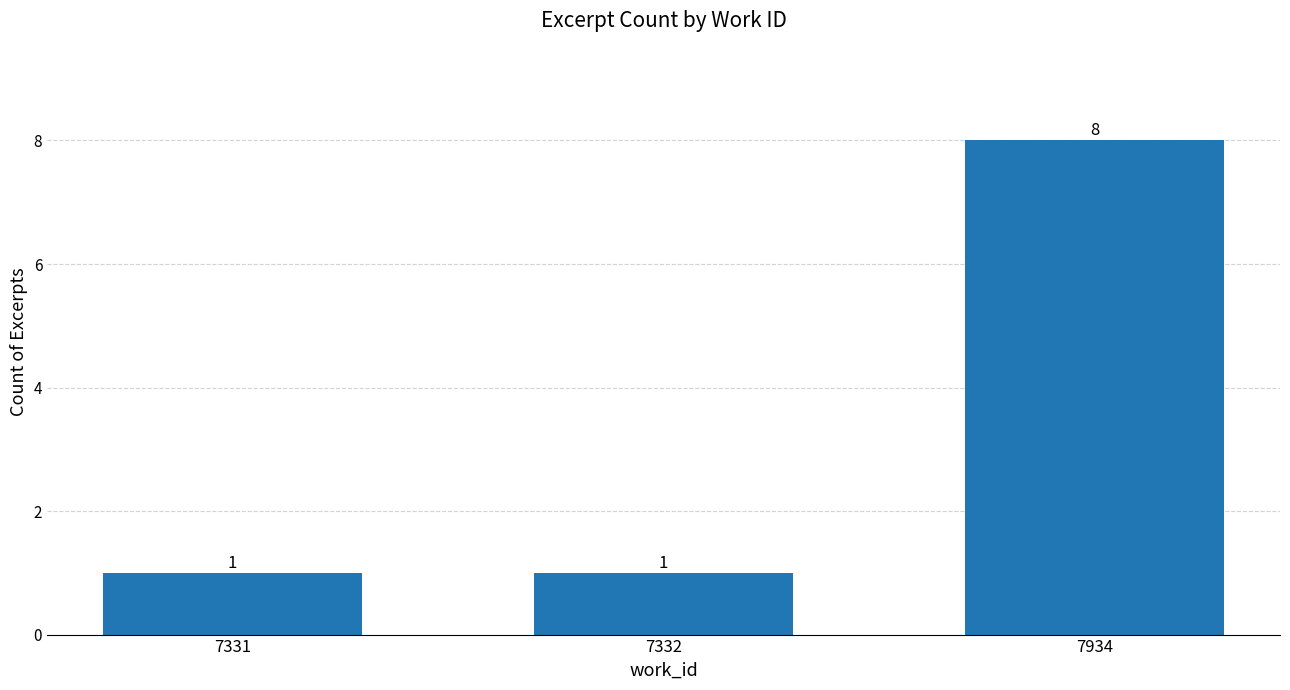

Which category has the highest value across all series?

7934